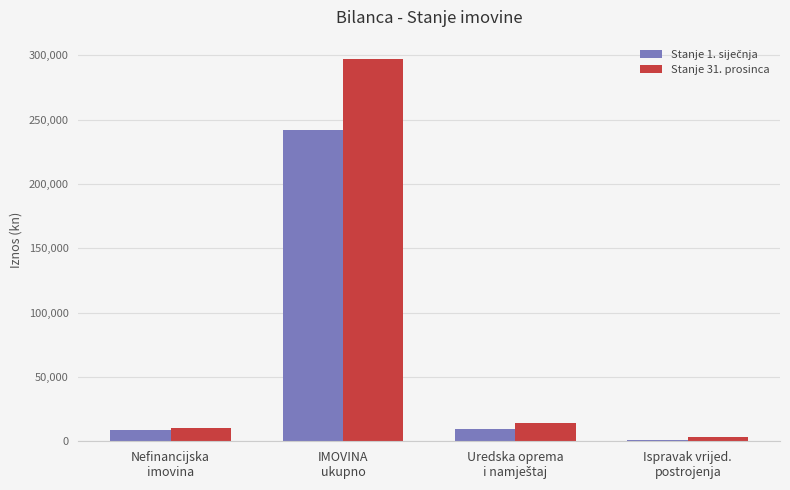

Which series has the largest total across all categories?

Stanje 31. prosinca